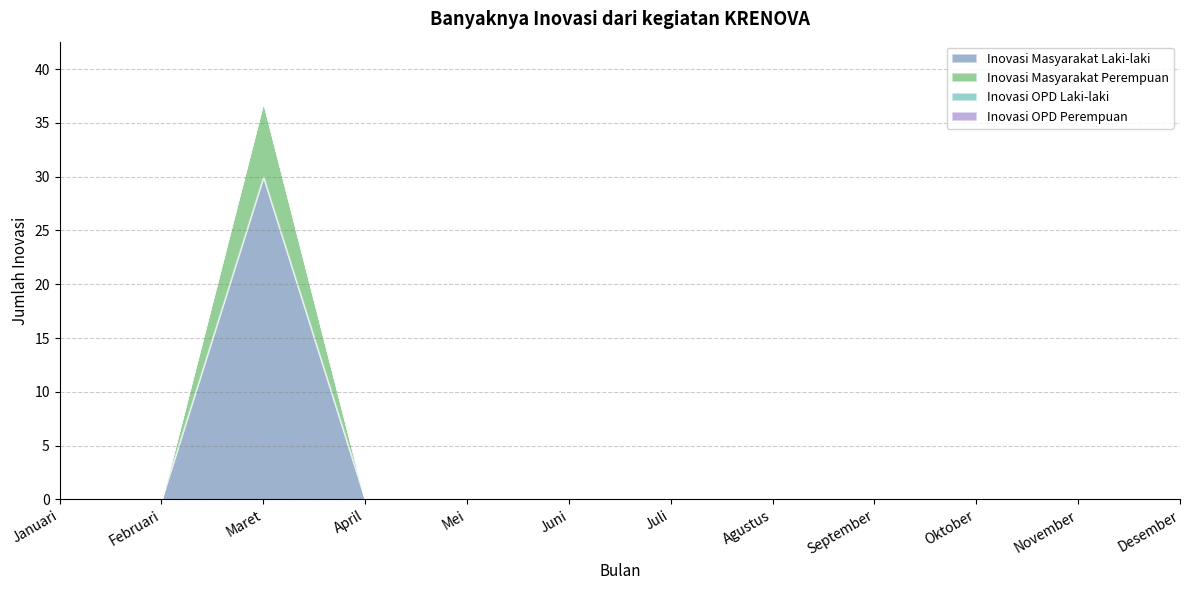

What is the label of the 2nd point from the right?

November